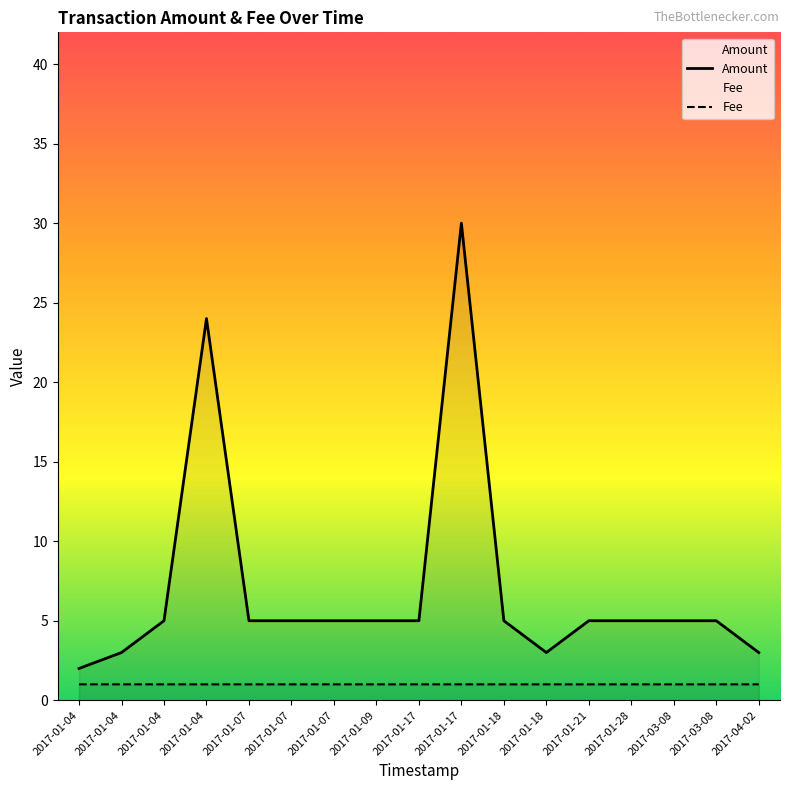

At which category does the chart reach its minimum across all series?

2017-01-04